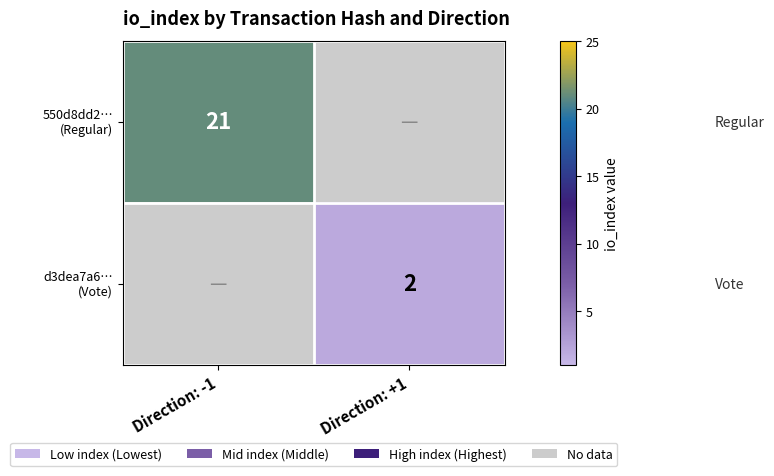

What is the maximum value shown in the chart?

21